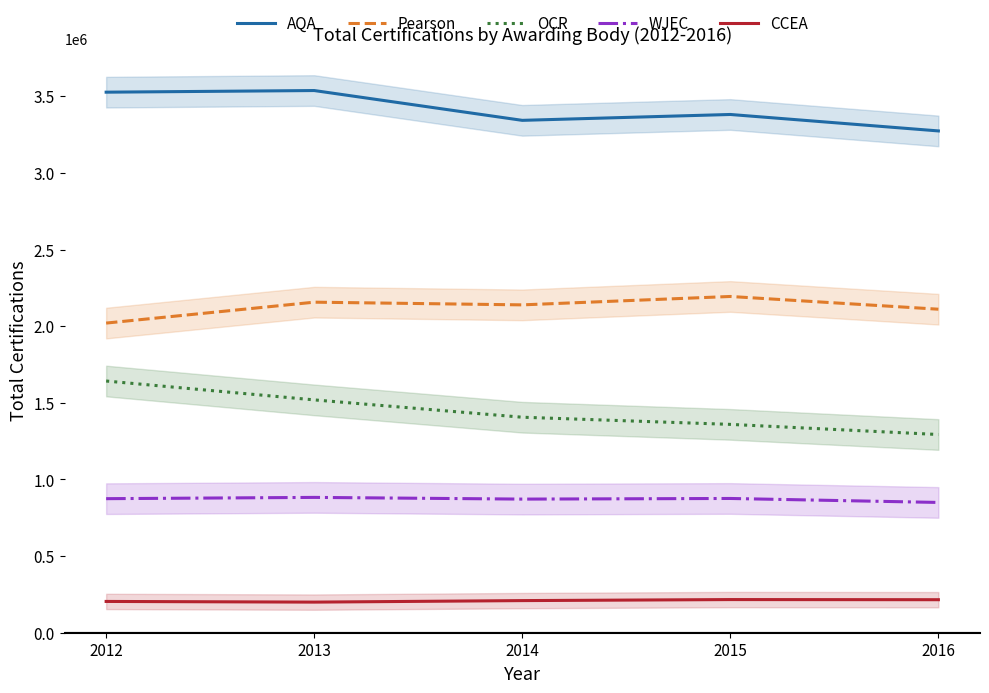

Reading right to left, list all the values displayed in this chart.

AQA: 2016=3273900	2015=3381200	2014=3342900	2013=3537400	2012=3526700
Pearson: 2016=2110700	2015=2193800	2014=2139000	2013=2156600	2012=2020200
OCR: 2016=1293200	2015=1359300	2014=1406000	2013=1519100	2012=1642200
WJEC: 2016=850000	2015=875900	2014=871800	2013=882900	2012=874600
CCEA: 2016=215400	2015=216300	2014=209600	2013=199700	2012=204100